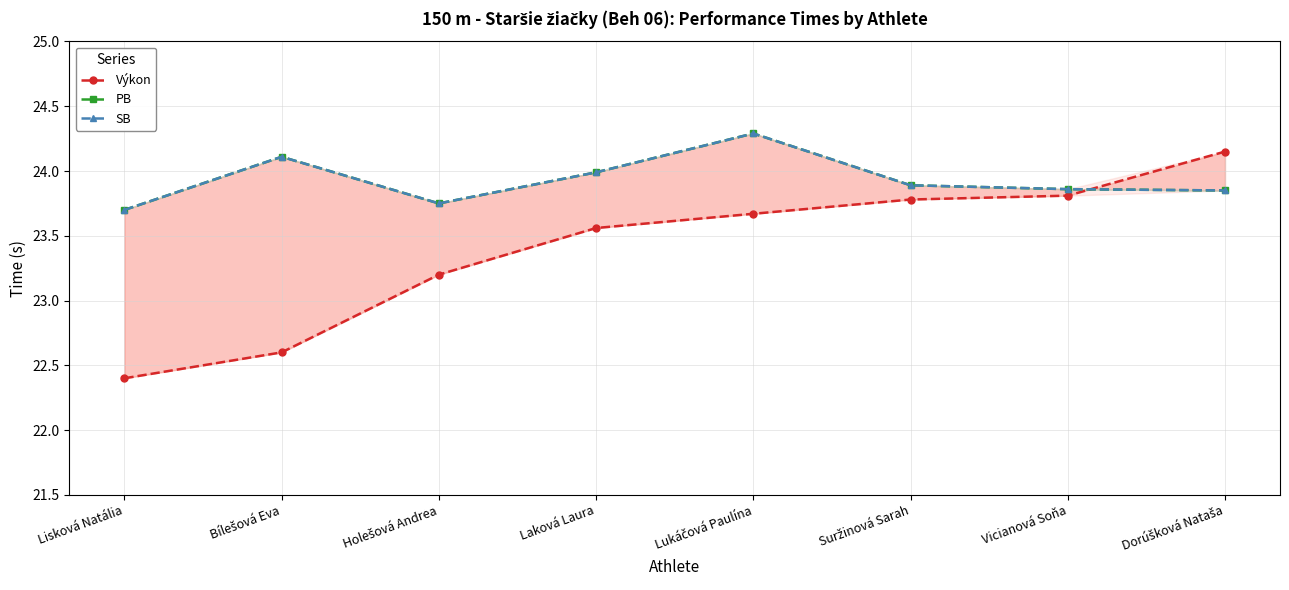

Which series has the widest spread of values?

Výkon